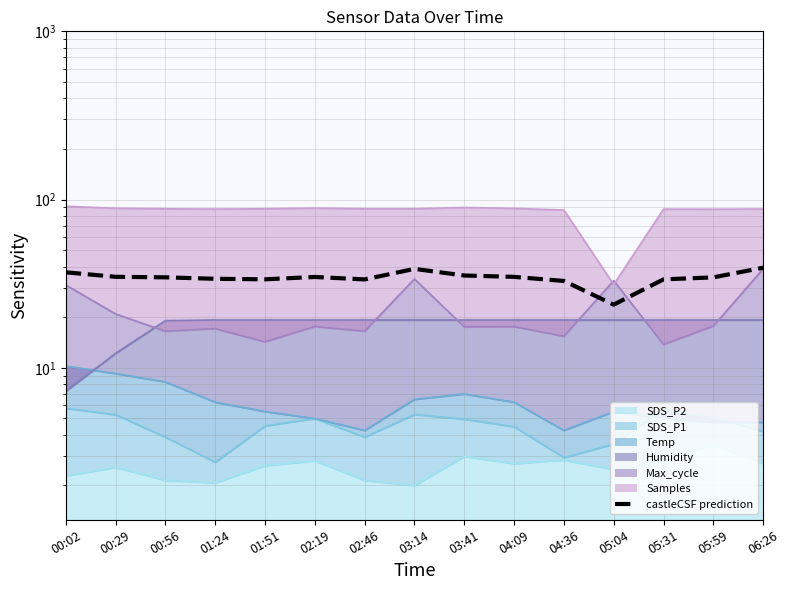

How many lines are shown in the chart?

1